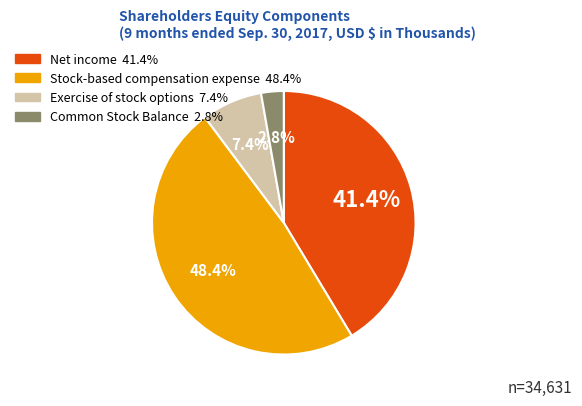

To the nearest percent, what is the difference between the largest and smallest slice percentages?

46%